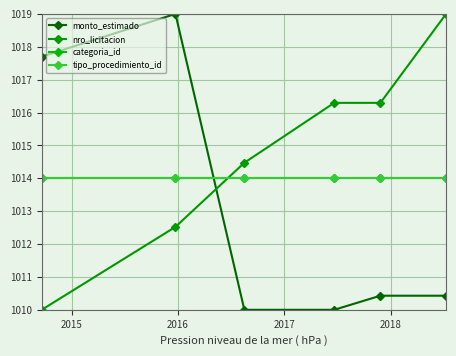

Is this an area chart (filled region under the line)?

No